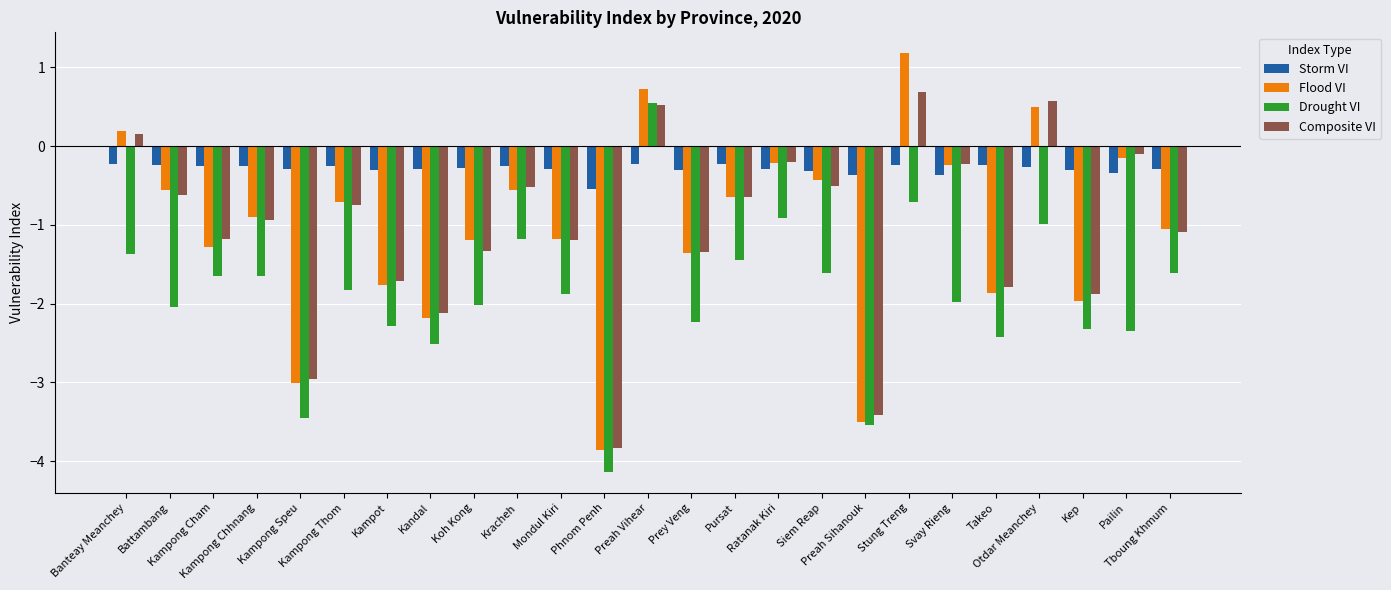

What is the value of the Composite VI bar at the 24th from the left?

-0.1